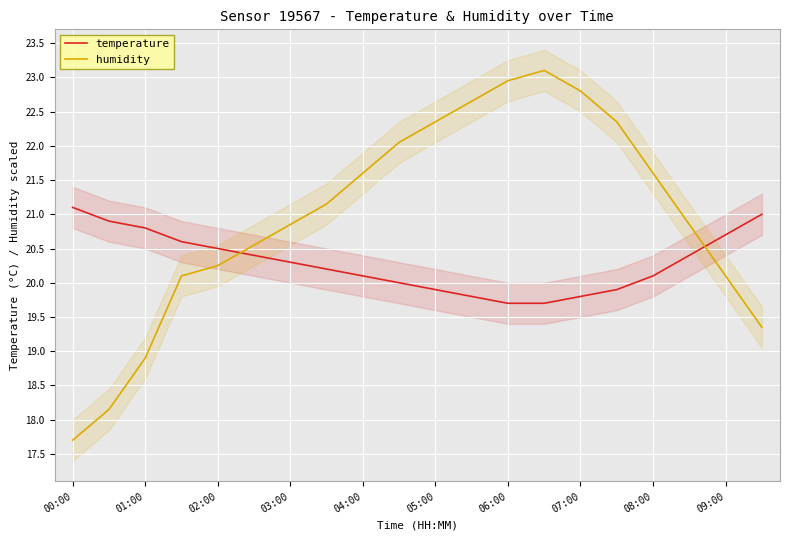

What is the lowest value of the humidity series?

17.7